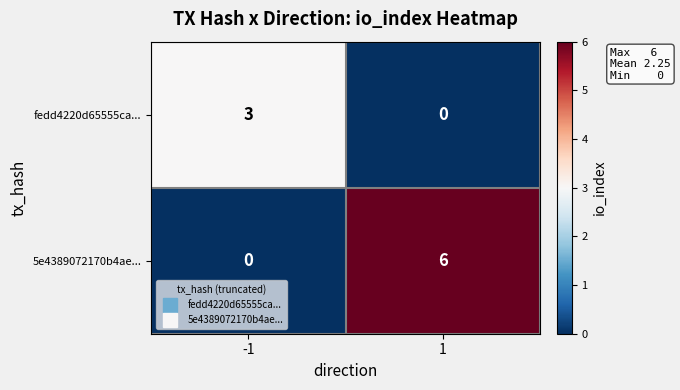

Reading right to left, what are all the values shown in this chart?

fedd4220d65555ca...: 1=0	-1=3
5e4389072170b4ae...: 1=6	-1=0